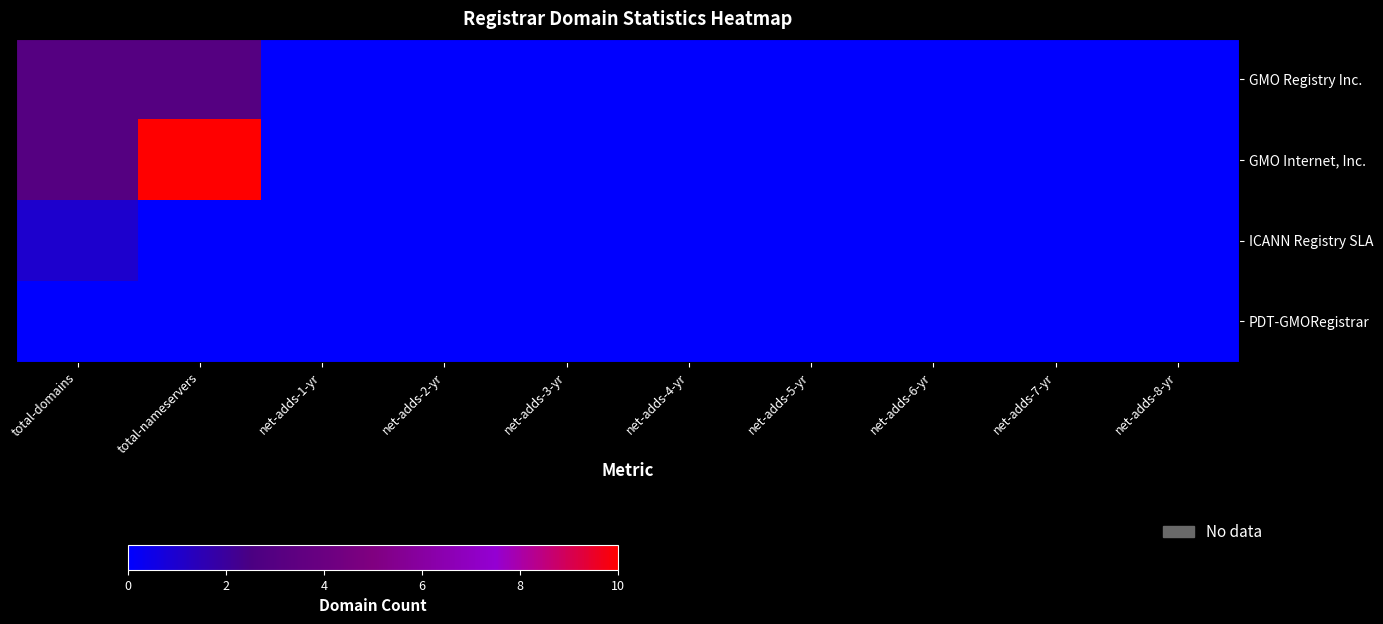

What is the difference between the highest and lowest values at total-nameservers?

10